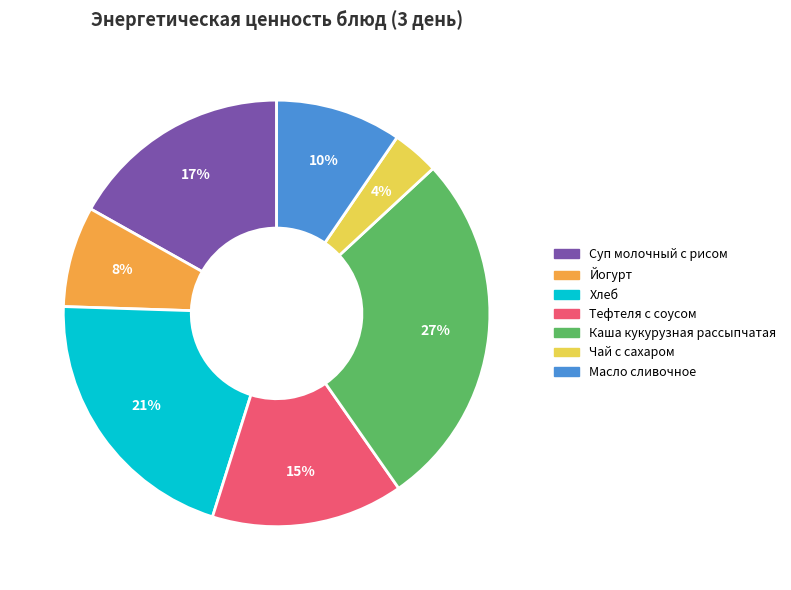

Is it true that Суп молочный с рисом is 17% of the pie?

True